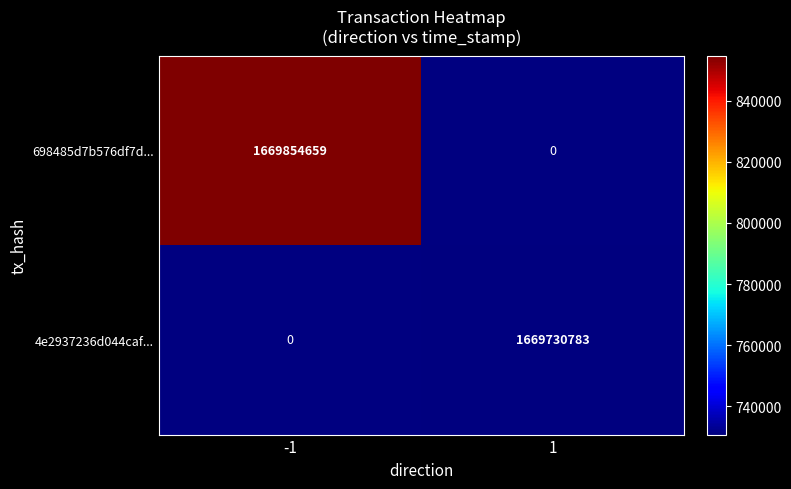

The value of 698485d7b576df7d... at -1 is 1669854659. True or false?

True